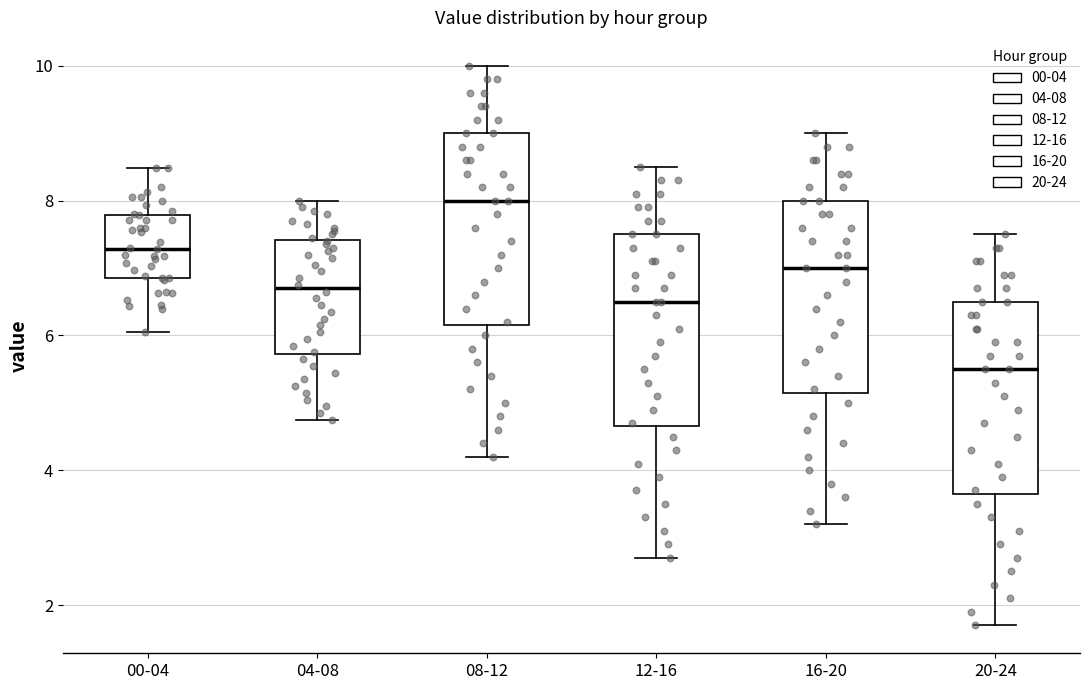

Reading left to right, transcribe this box plot: for each box, give where its median line is, the range the box spans, and where its two whiskers end, as read against the y-axis. The values are not printed on the chart, so give them approximately, as read against the axis.

00-04: median 7.2, box 6.8 to 7.8, whiskers 6.0 to 8.4
04-08: median 6.8, box 5.8 to 7.4, whiskers 4.8 to 8.0
08-12: median 8.0, box 6.2 to 9.0, whiskers 4.2 to 10.0
12-16: median 6.6, box 4.6 to 7.6, whiskers 2.8 to 8.6
16-20: median 7.0, box 5.2 to 8.0, whiskers 3.2 to 9.0
20-24: median 5.6, box 3.6 to 6.6, whiskers 1.8 to 7.6